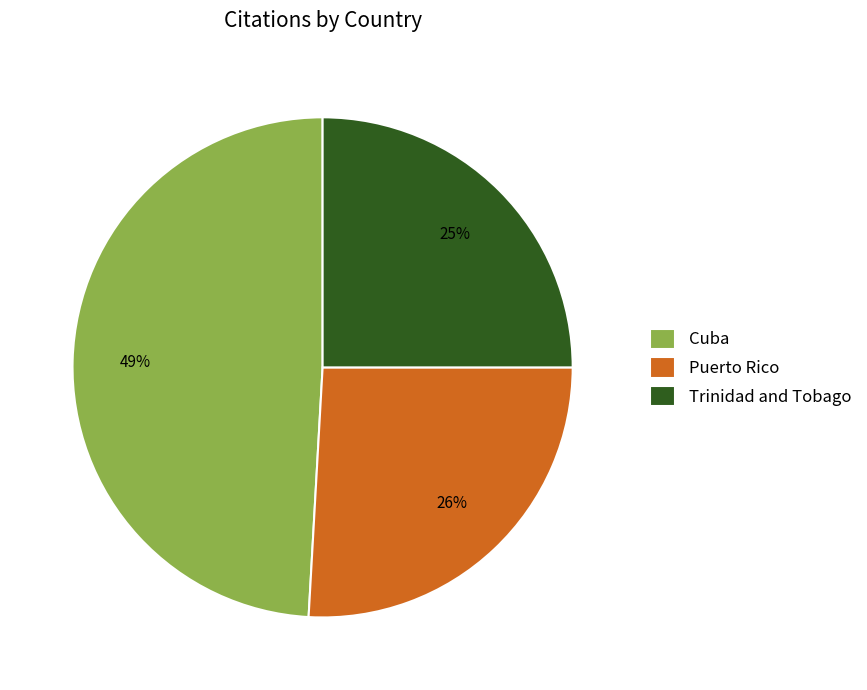

What is the ratio of the value at Cuba to the value at Puerto Rico?

1.9